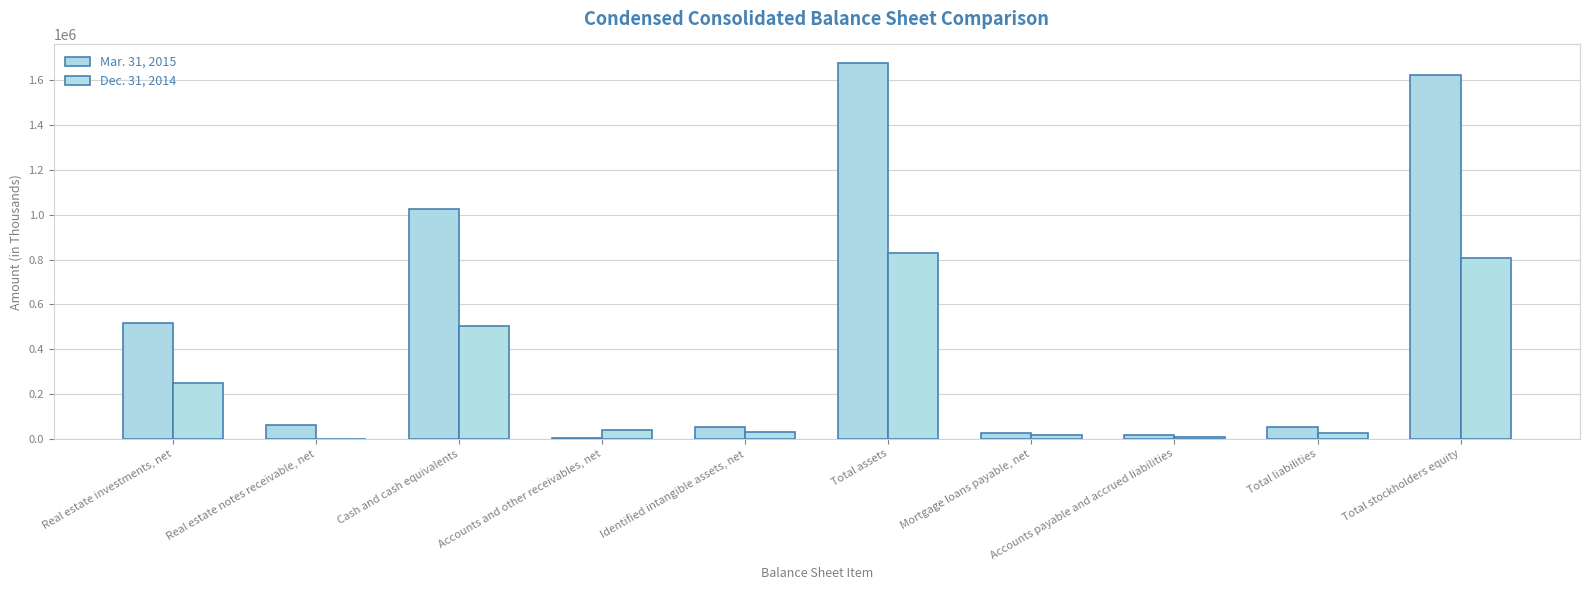

What is the label of the 10th bar from the left?

Total stockholders equity